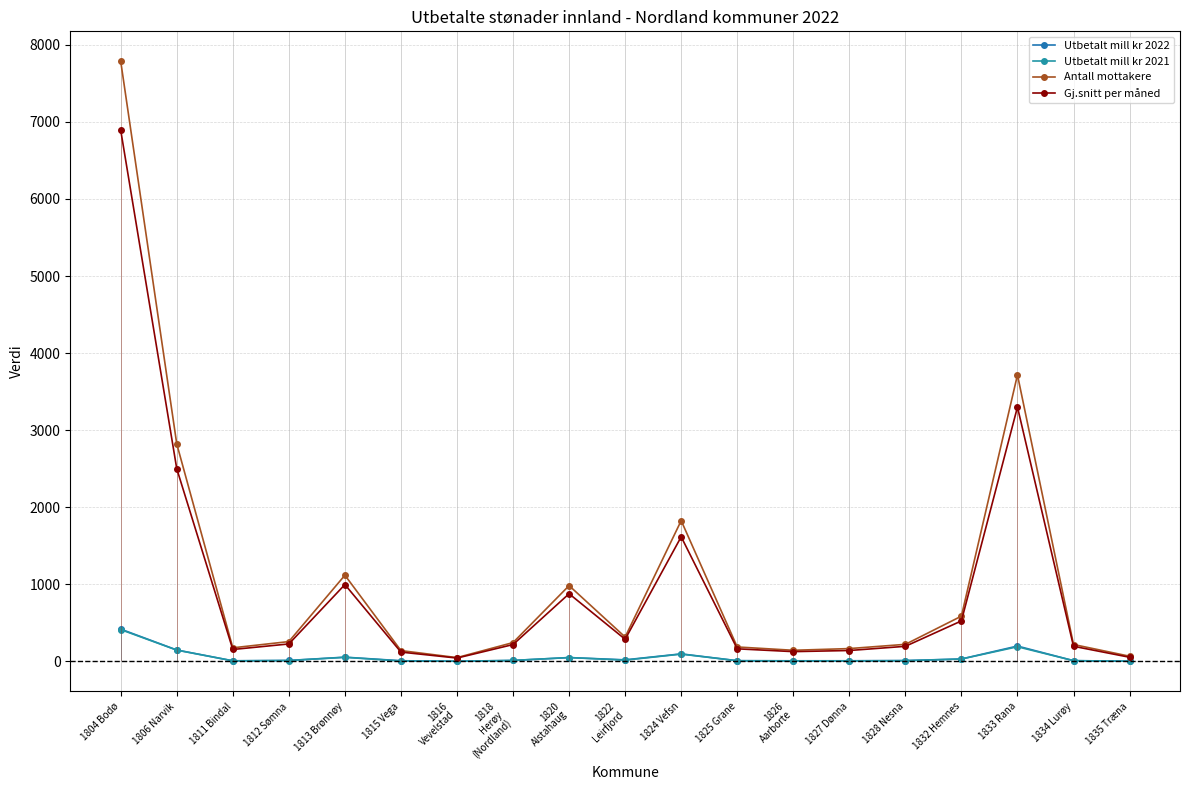

Which label corresponds to the largest value in the chart?

1804 Bodø